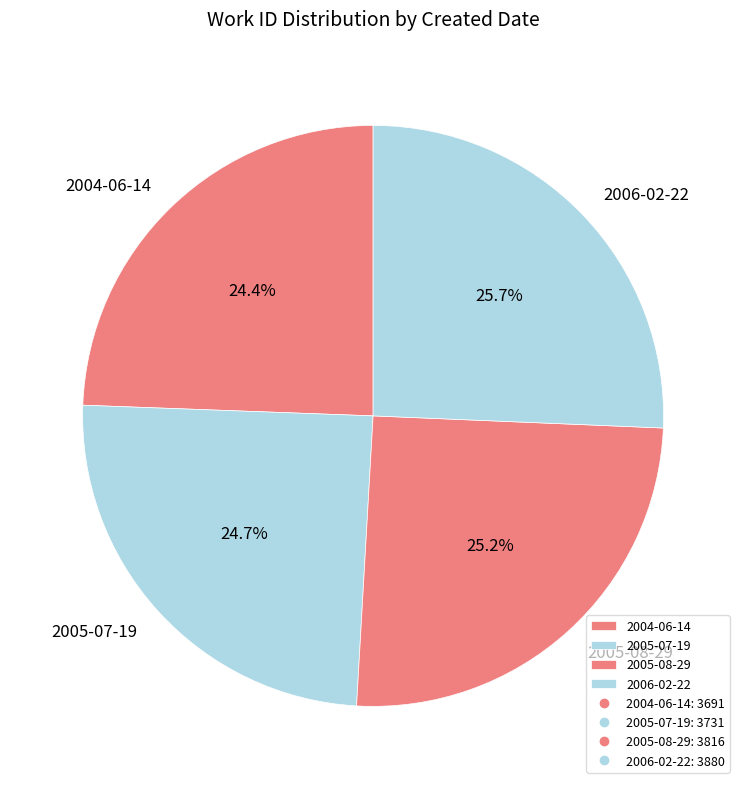

Is it true that 2006-02-22 is 17% of the pie?

False